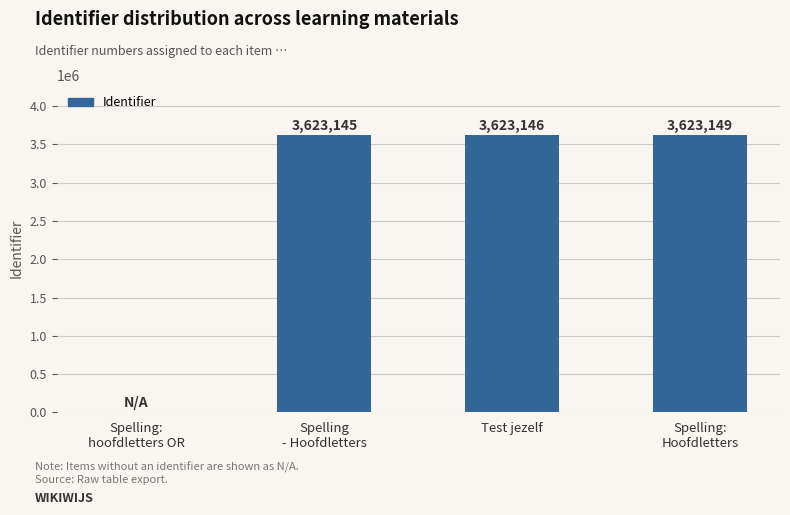

True or false: the data shows 3623146 at Test jezelf.

True